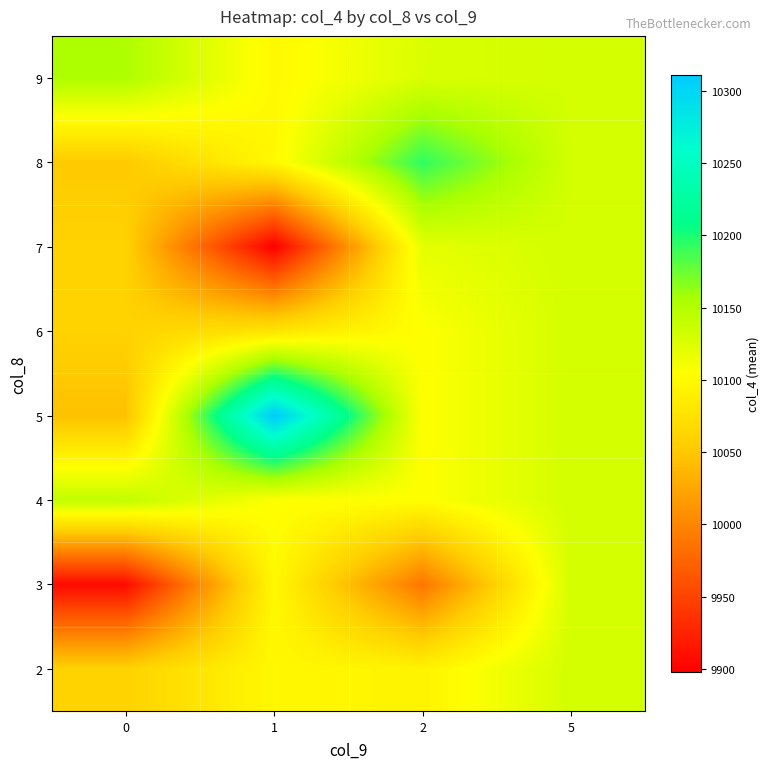

Reading left to right, transcribe all the data shown in this chart.

2: 0=10059.9	1=10098.2	2=10093.0	5=10131.0
3: 0=9907.0	1=10098.2	2=9988.0	5=10131.0
4: 0=10142.0	1=10105.0	2=10104.4	5=10131.0
5: 0=10045.0	1=10311.0	2=10104.4	5=10131.0
6: 0=10059.9	1=10079.0	2=10104.4	5=10131.0
7: 0=10059.9	1=9898.0	2=10120.5	5=10131.0
8: 0=10052.3	1=10098.2	2=10193.5	5=10131.0
9: 0=10153.0	1=10098.2	2=10127.0	5=10131.0